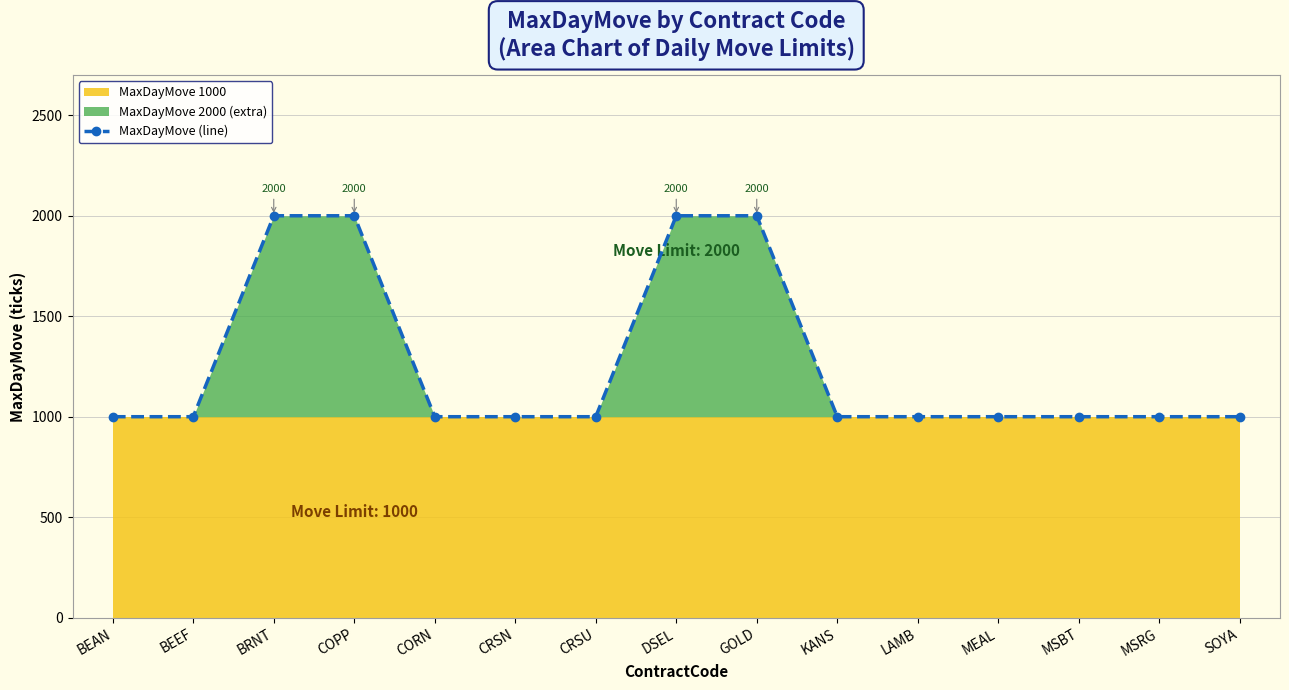

True or false: there are more than 1 points higher than both neighbors.

False